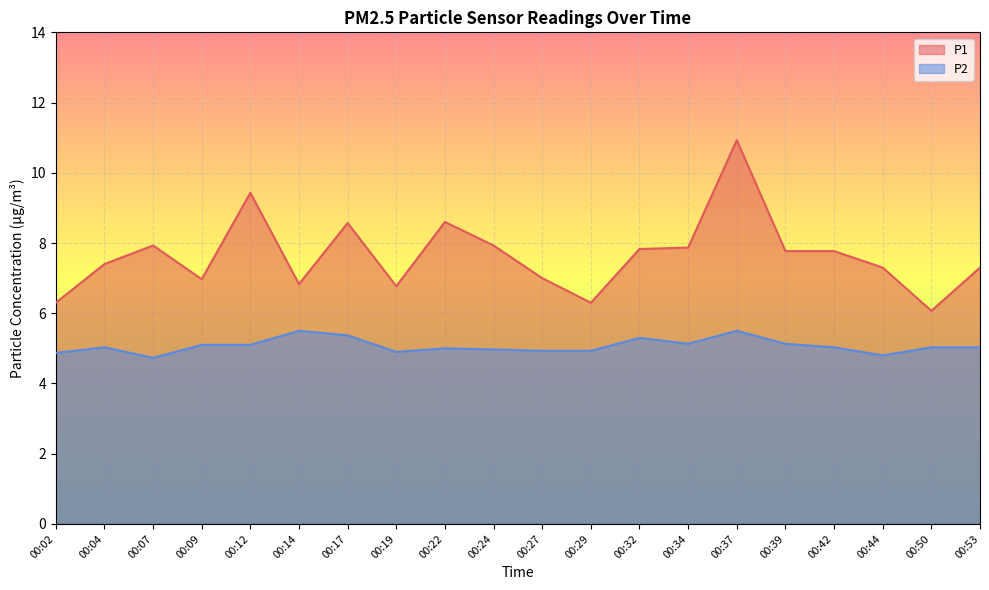

How many series are shown in this chart?

2